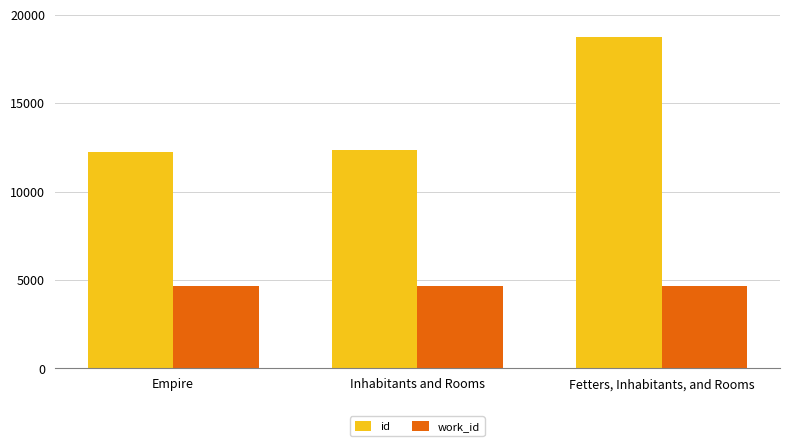

What is the total value across all series at Empire?

16924